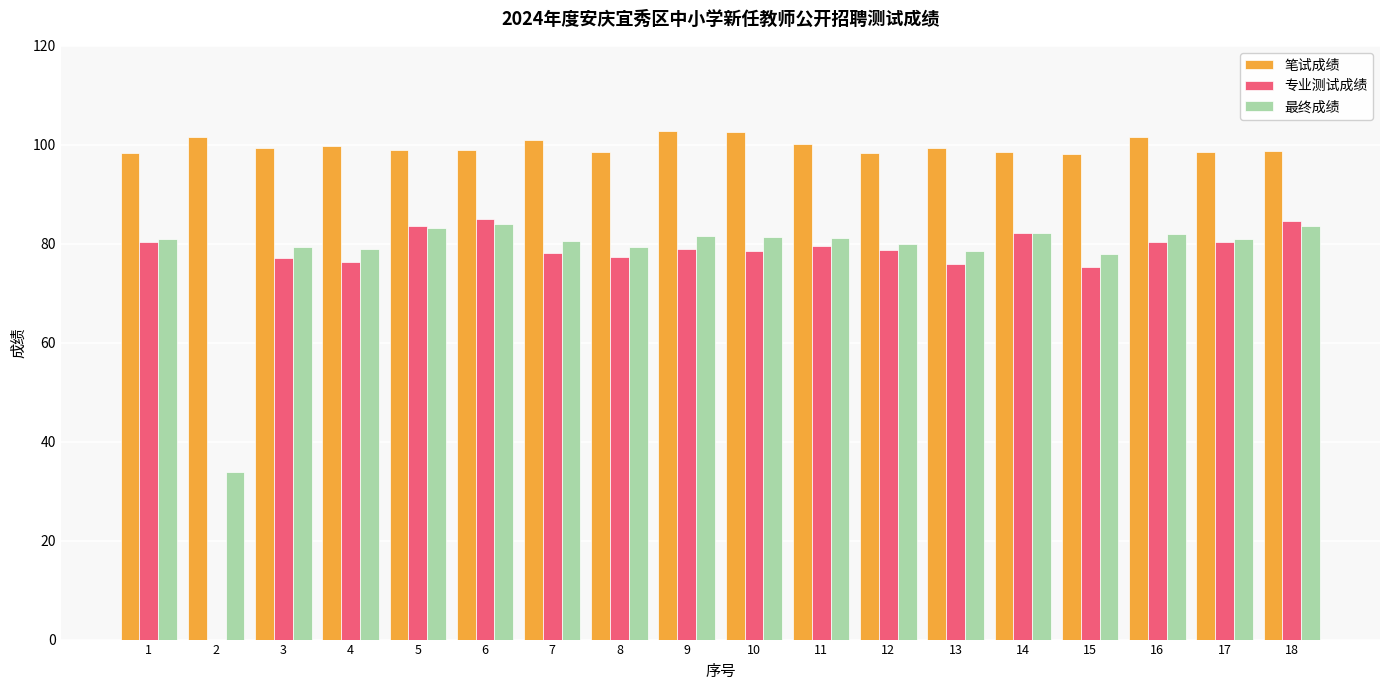

The value of 最终成绩 at 5 is 137.9. True or false?

False